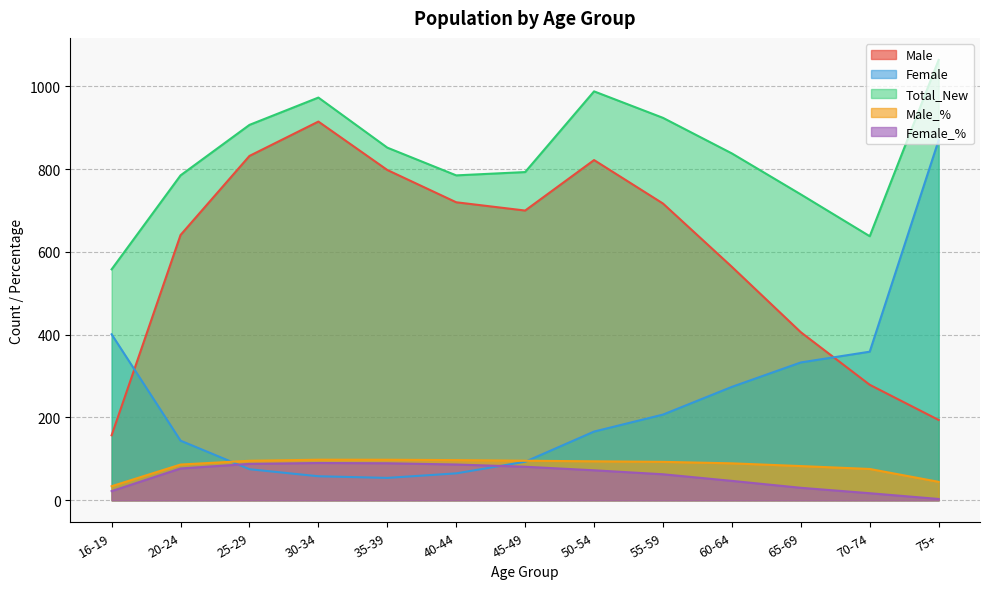

How many interior local valleys does the Male series have?

1